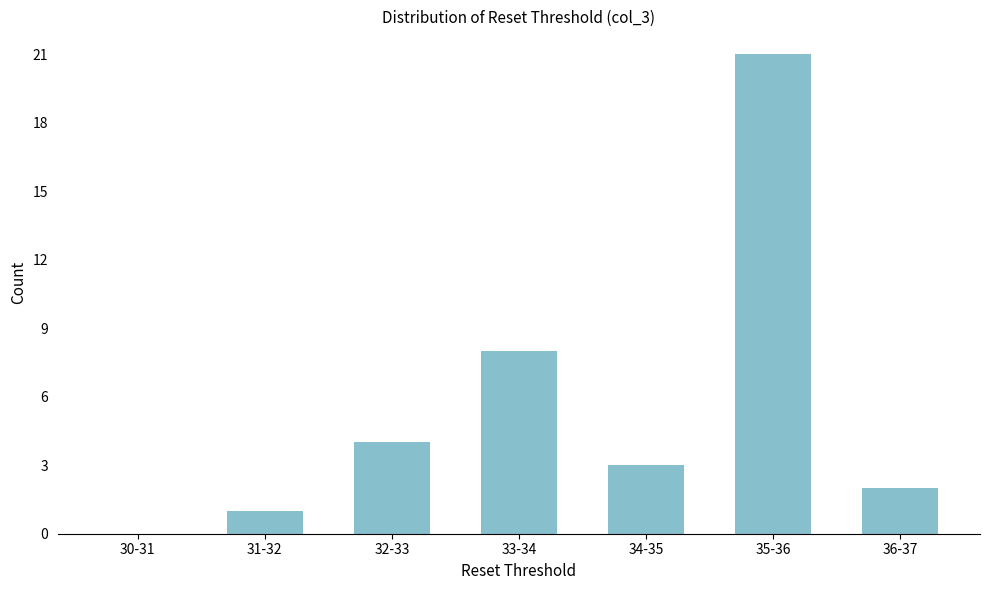

Reading left to right, list all the values displayed in this chart.

30-31=0	31-32=1	32-33=4	33-34=8	34-35=3	35-36=21	36-37=2